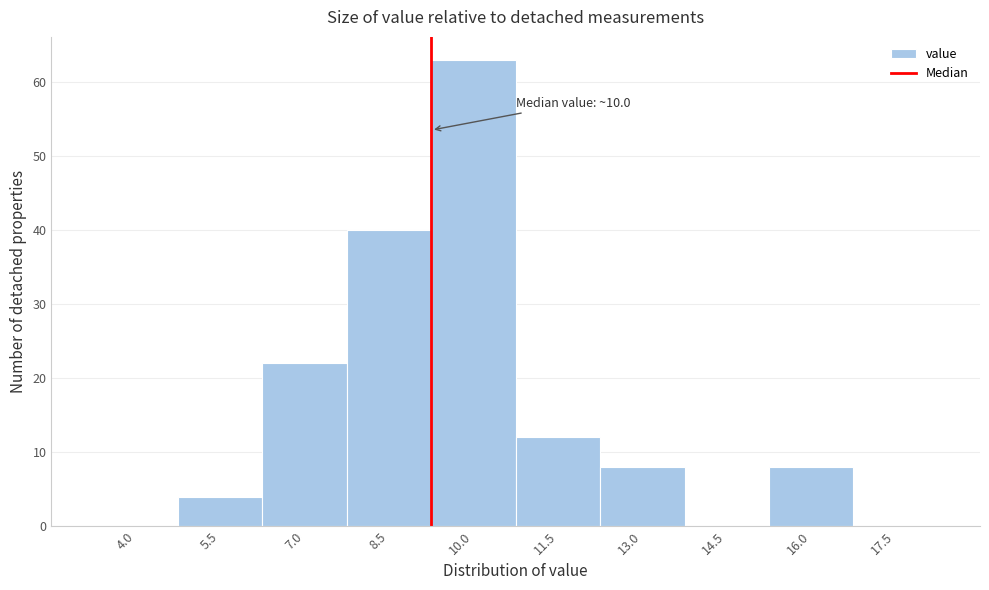

Reading left to right, what are all the values shown in this chart?

4.0=0	5.5=4	7.0=22	8.5=40	10.0=63	11.5=12	13.0=8	14.5=0	16.0=8	17.5=0